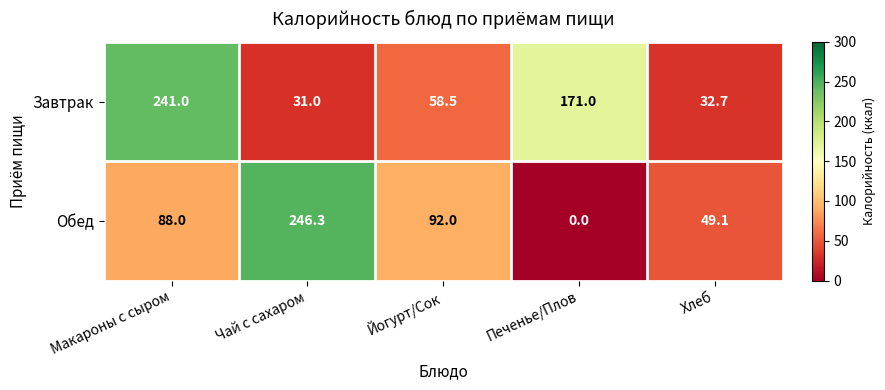

Is it true that Завтрак equals 20.5 at Чай с сахаром?

False